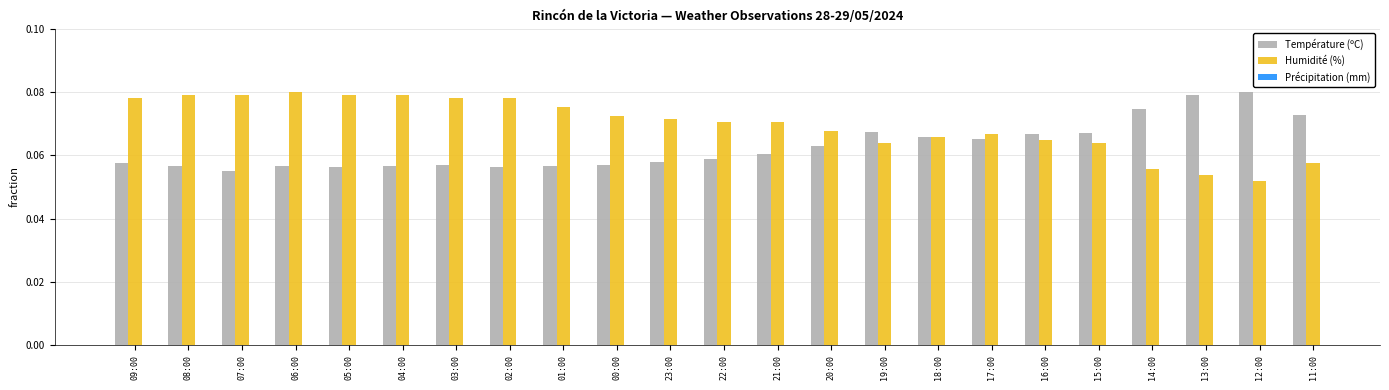

How many Température (ºC) values are between 0 and 1?

23